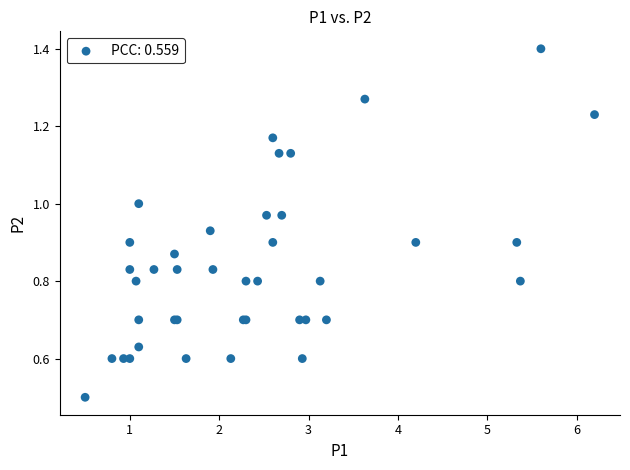

What Y value in the scatter plot is closest to 0?

0.5